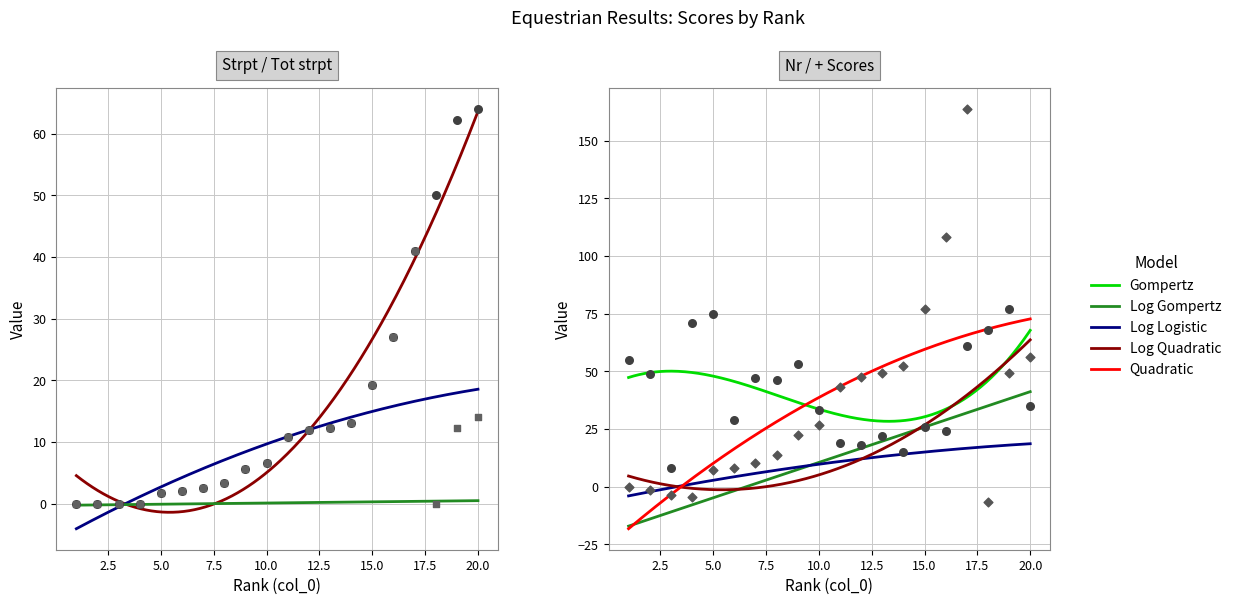

At which category is the sum across all series the highest?

17